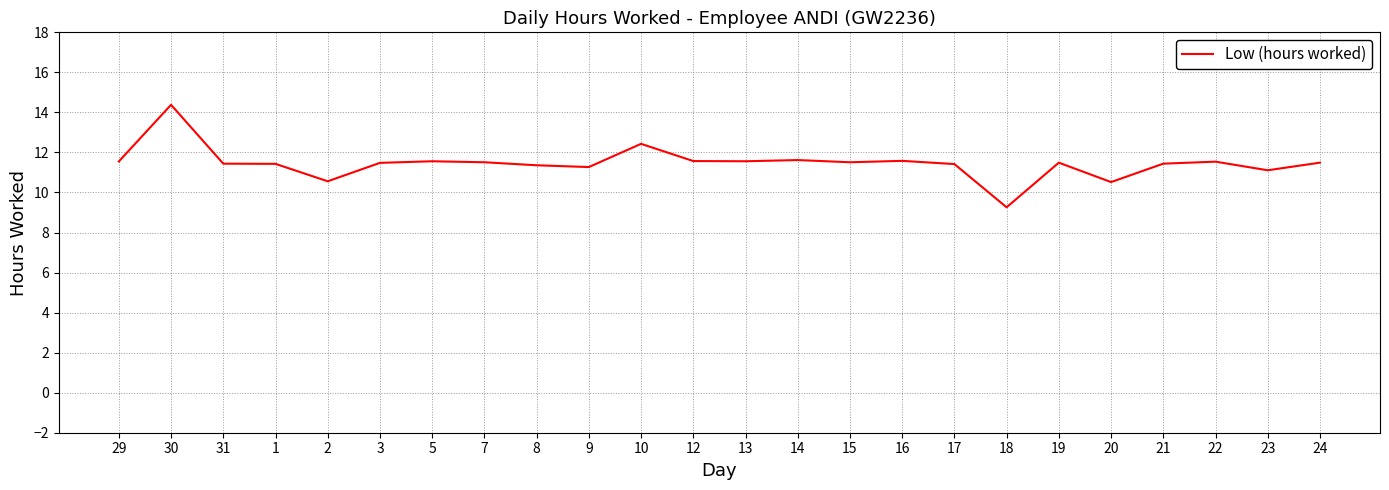

What is the sum of all values?

275.1